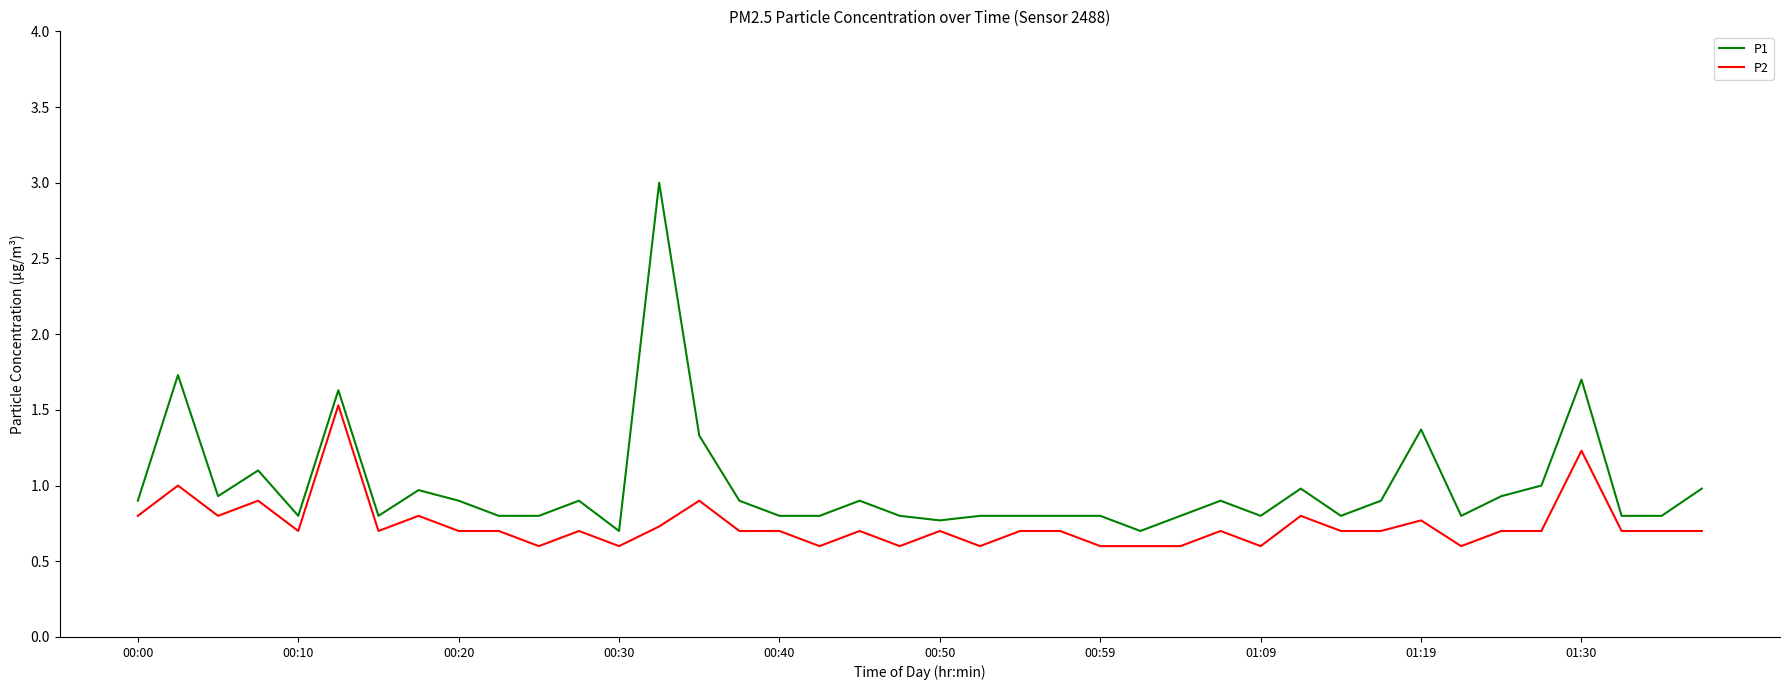

What is the difference between the maximum and minimum values in the P2 series?

0.9